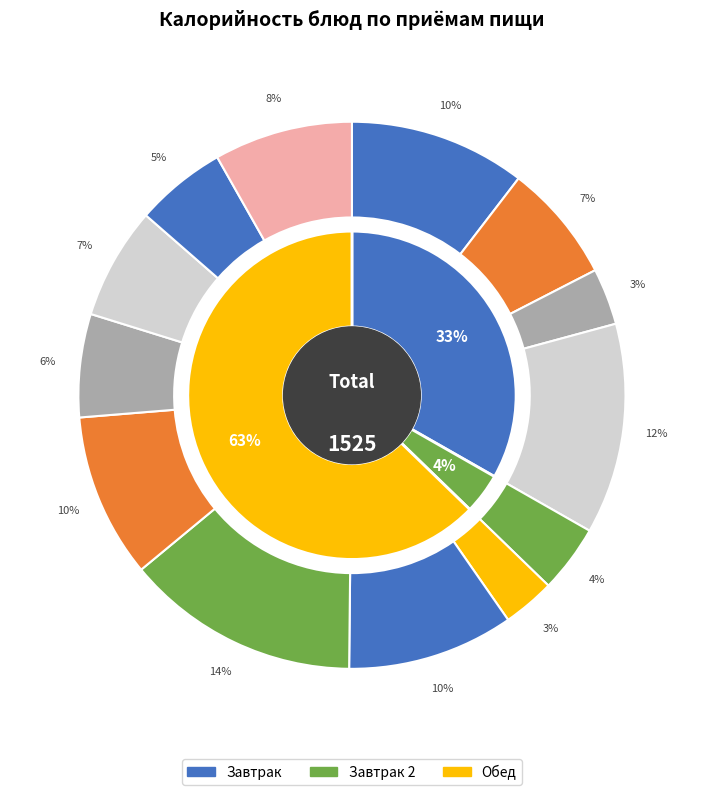

To the nearest percent, what is the difference between the largest and smallest slice percentages?

11%